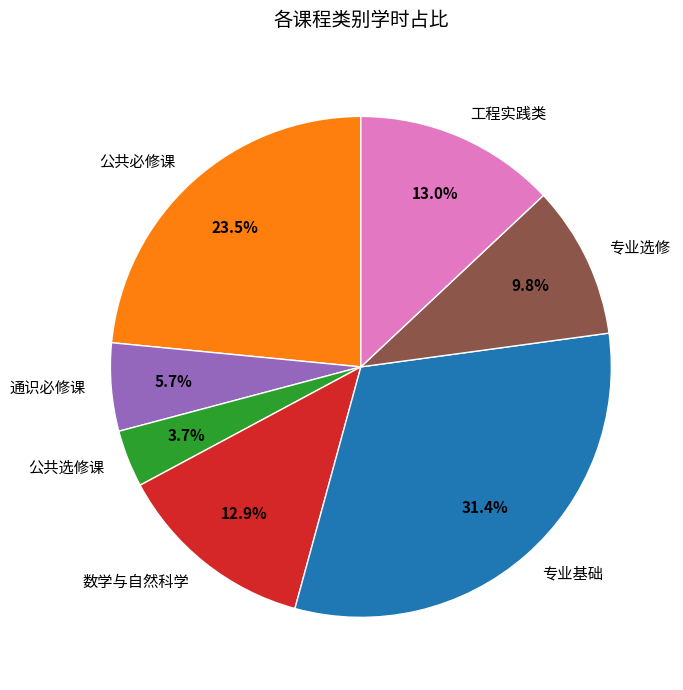

Between 公共必修课 and 数学与自然科学, which is larger?

公共必修课